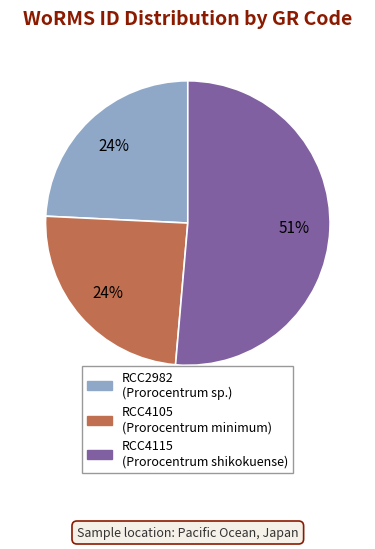

Count the number of slices in the pie.

3